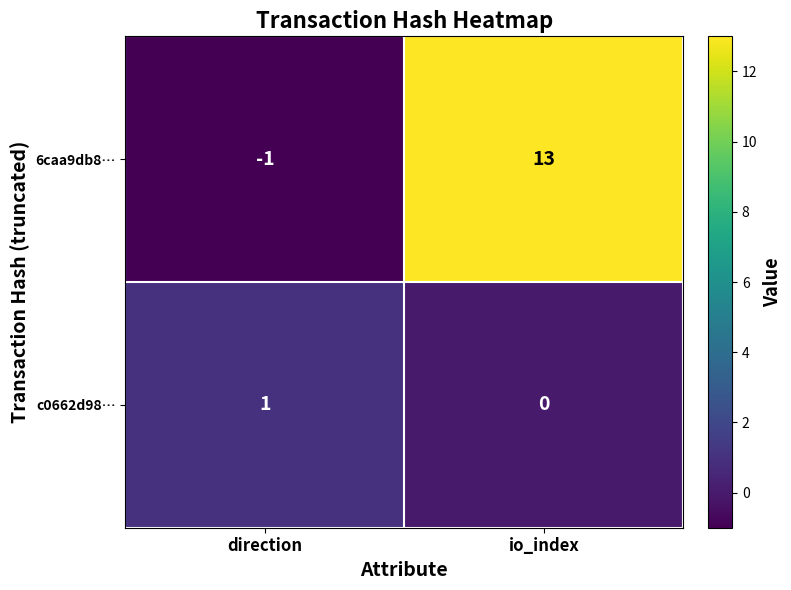

What is the minimum value shown in the chart?

-1